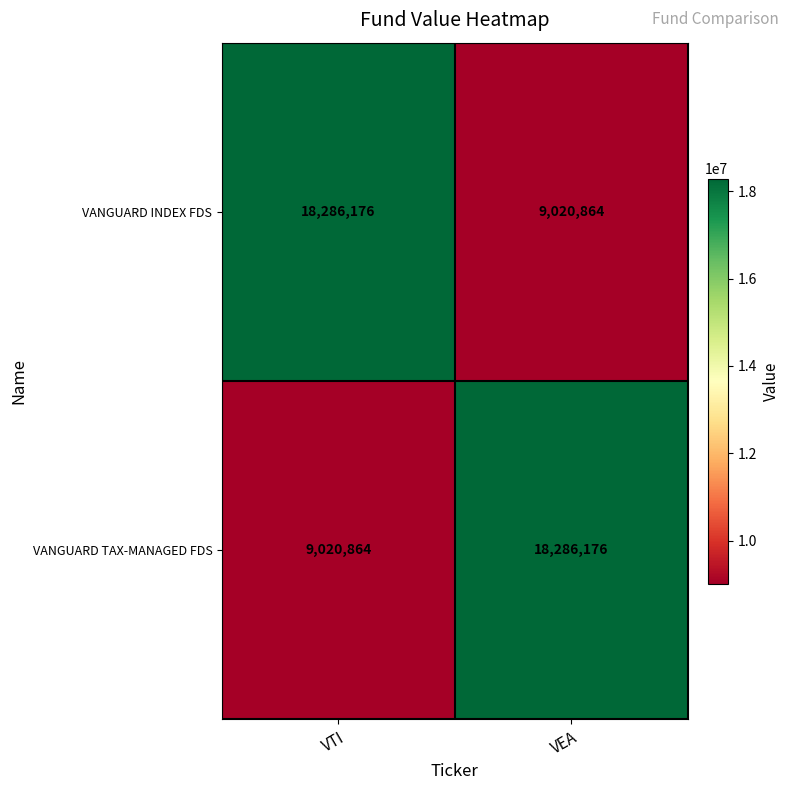

What is the spread (max minus min) of values at VTI?

9265312